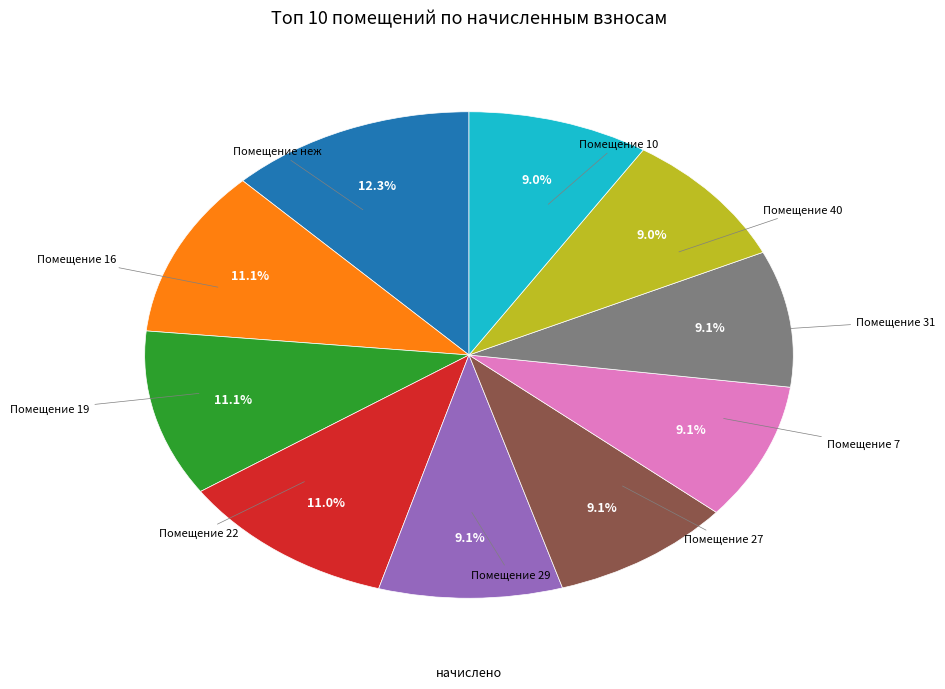

Does any single category account for the majority?

No